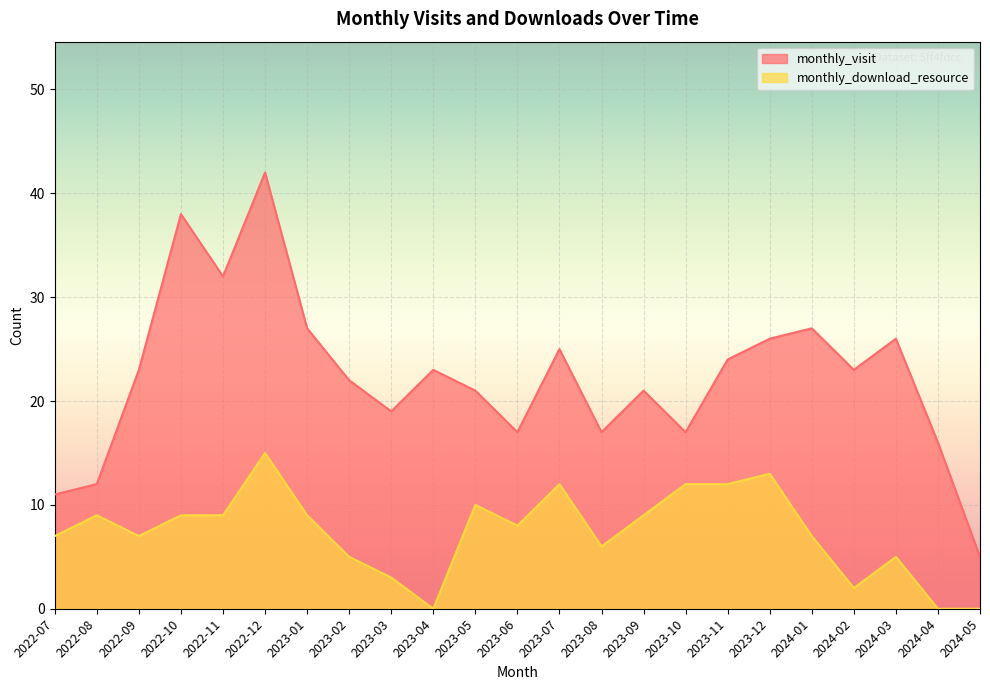

How many lines are shown in the chart?

2